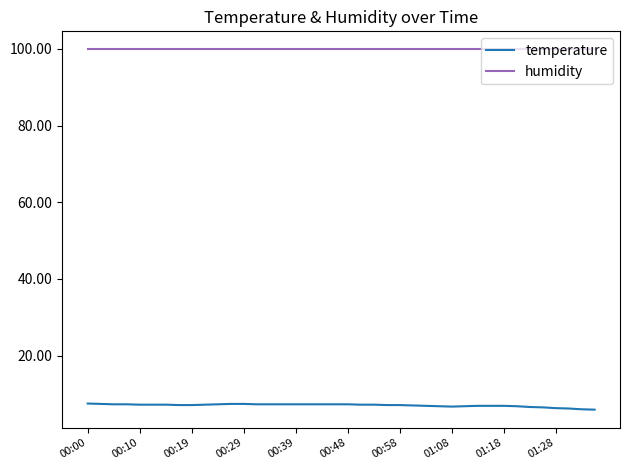

True or false: humidity and temperature intersect in this chart.

False